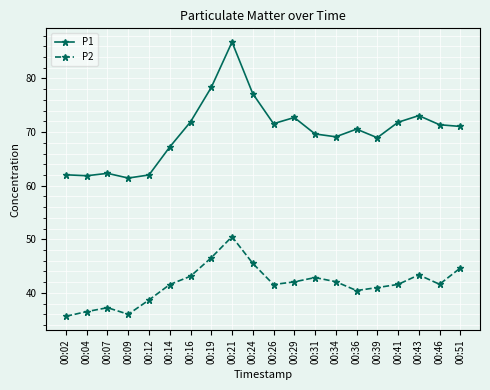

List the series in order of their peak value, lowest first.

P2, P1